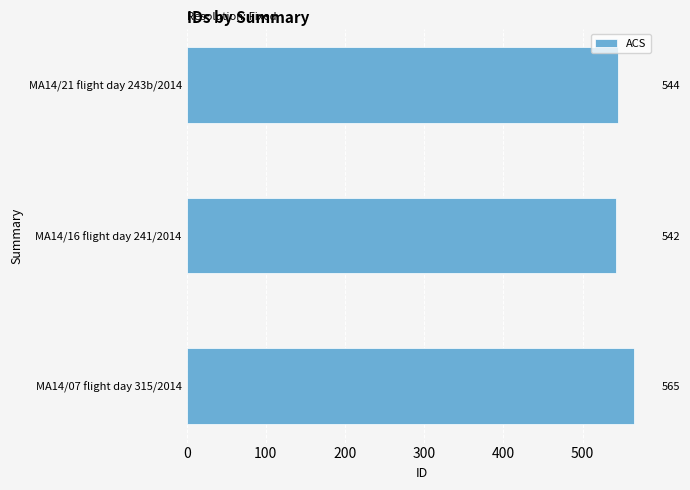

Does the chart contain stacked bars?

No